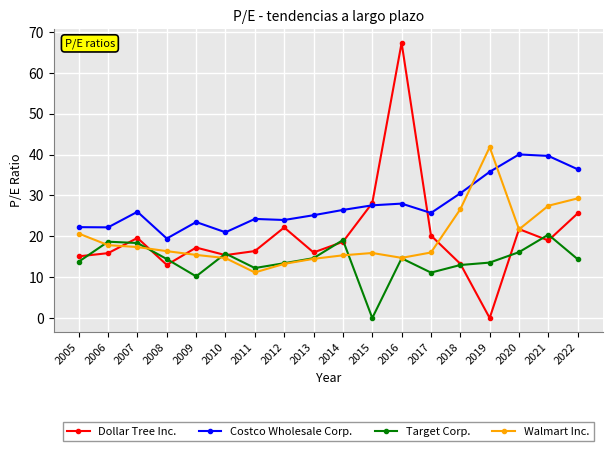

Is it true that Target Corp. equals 13.4 at 2012?

True